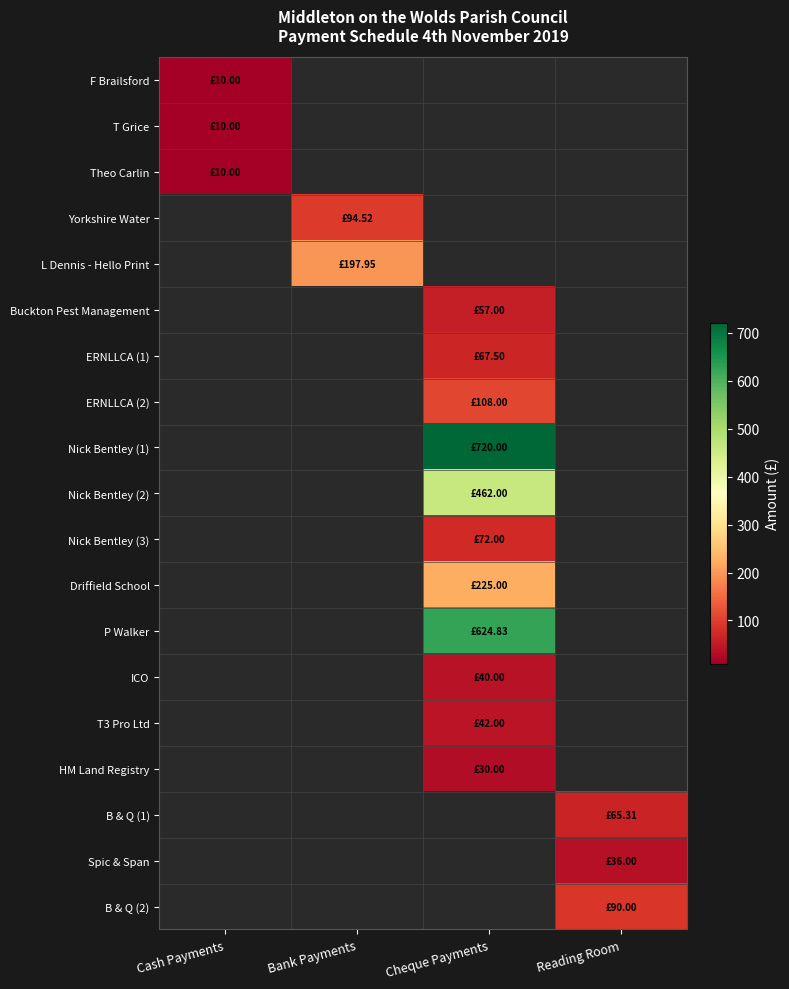

What is the smallest value displayed?

10.0